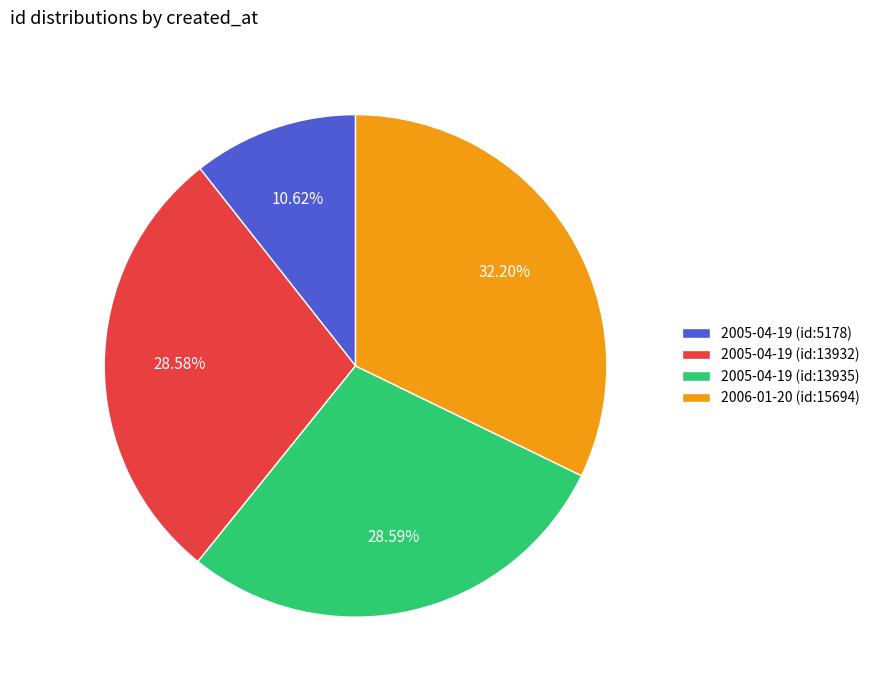

What percentage is the 2005-04-19 (id:5178) slice, to the nearest percent?

11%